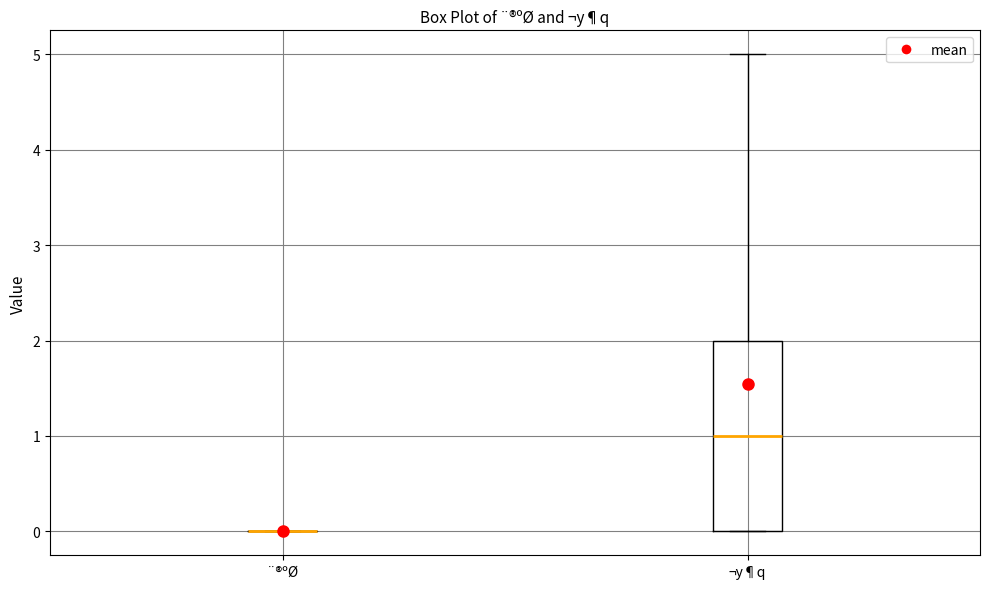

Comparing the boxes themselves (not the whiskers), which one is the tallest?

¬y¶q